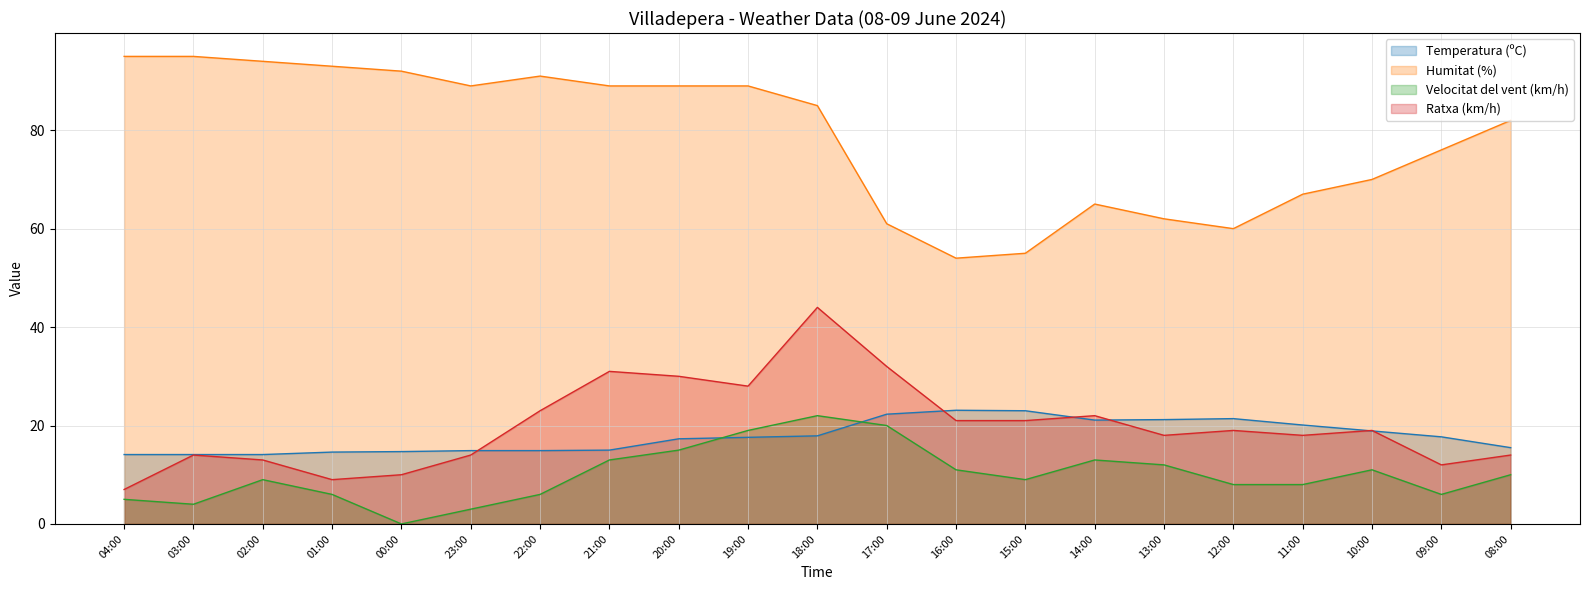

What is the sum of all Velocitat del vent (km/h) values?

210.0